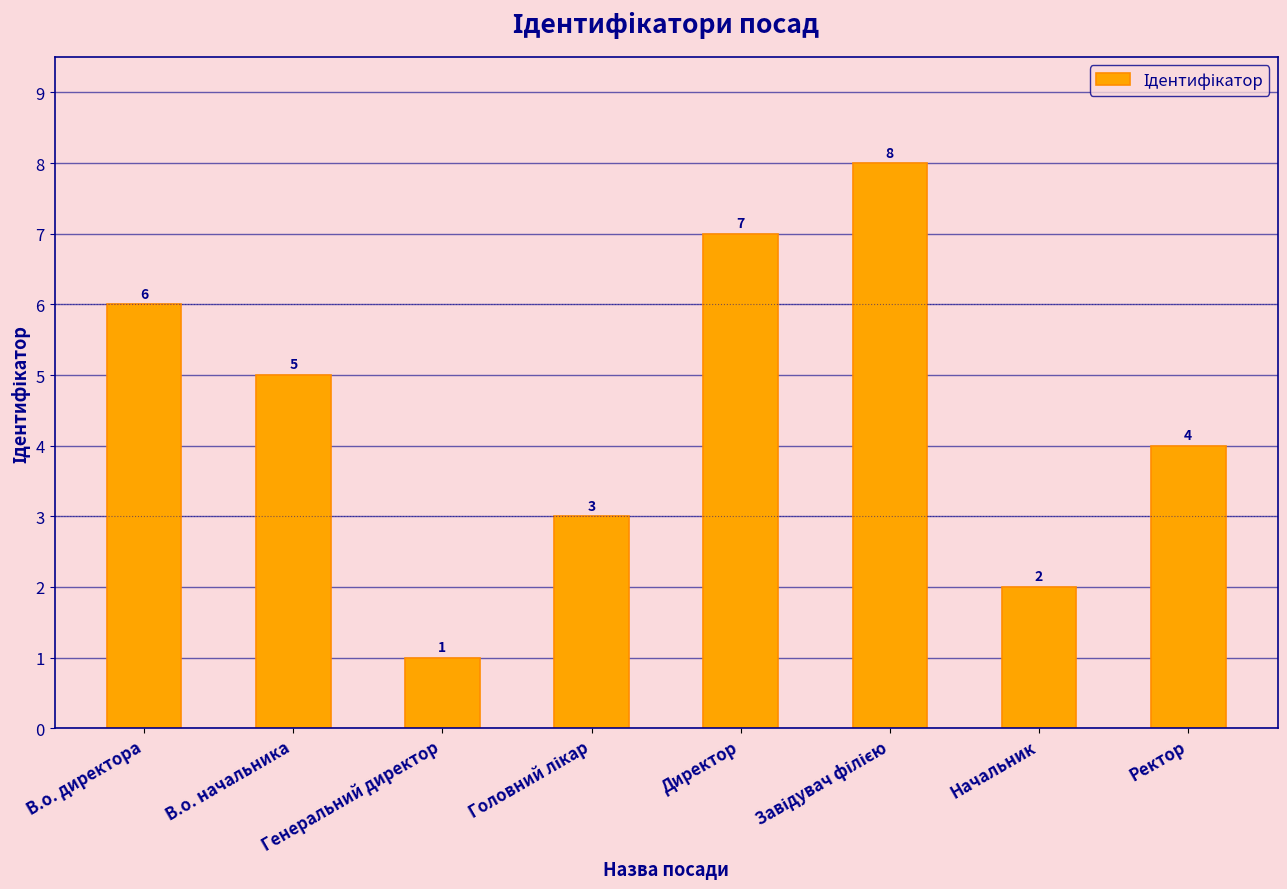

What is the sum of all values?

36